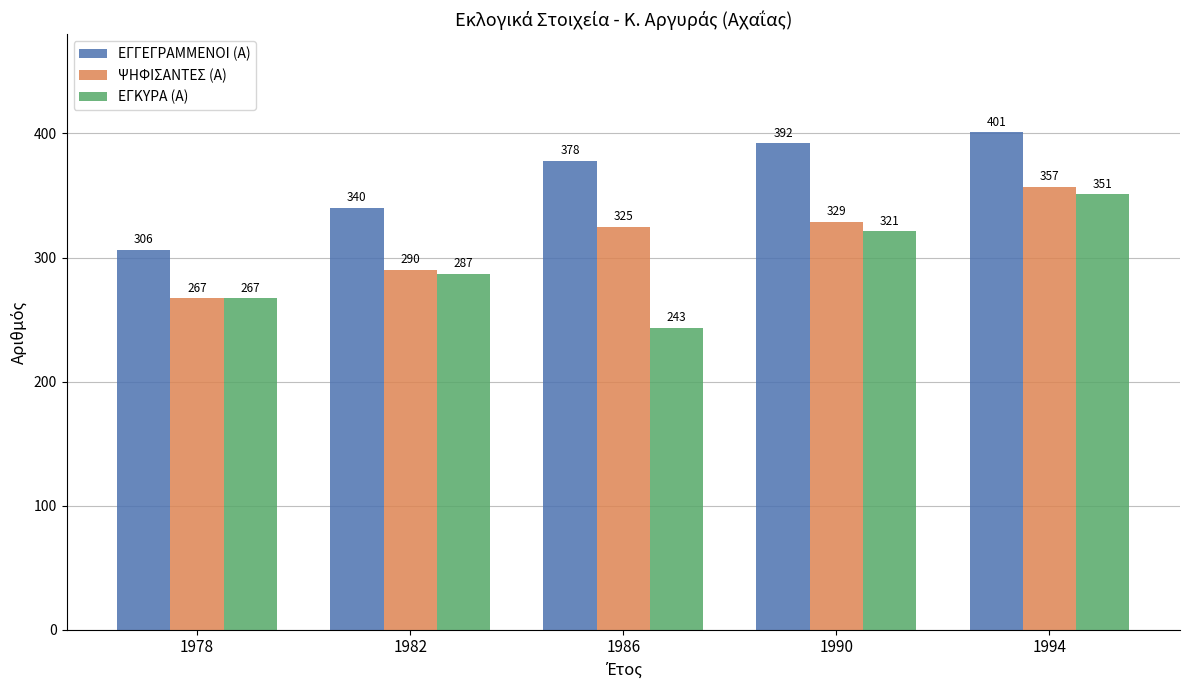

At which label is ΨΗΦΙΣΑΝΤΕΣ (Α) closest to 312?

1986